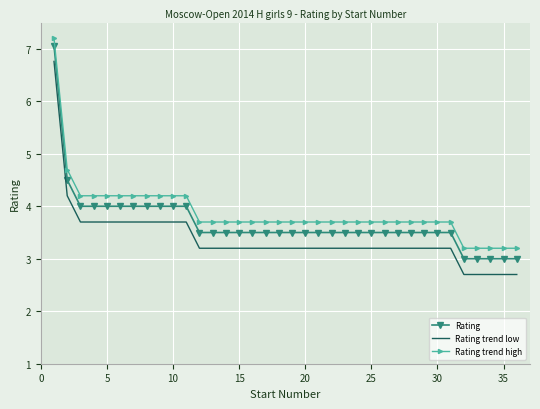

What is the difference between the maximum and minimum values in the Rating trend low series?

4.1